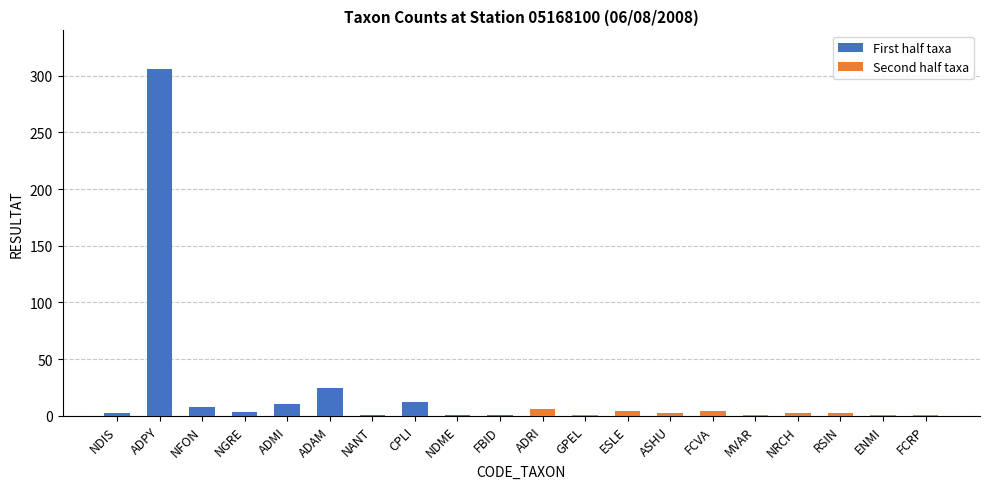

Which series has the widest spread of values?

First half taxa